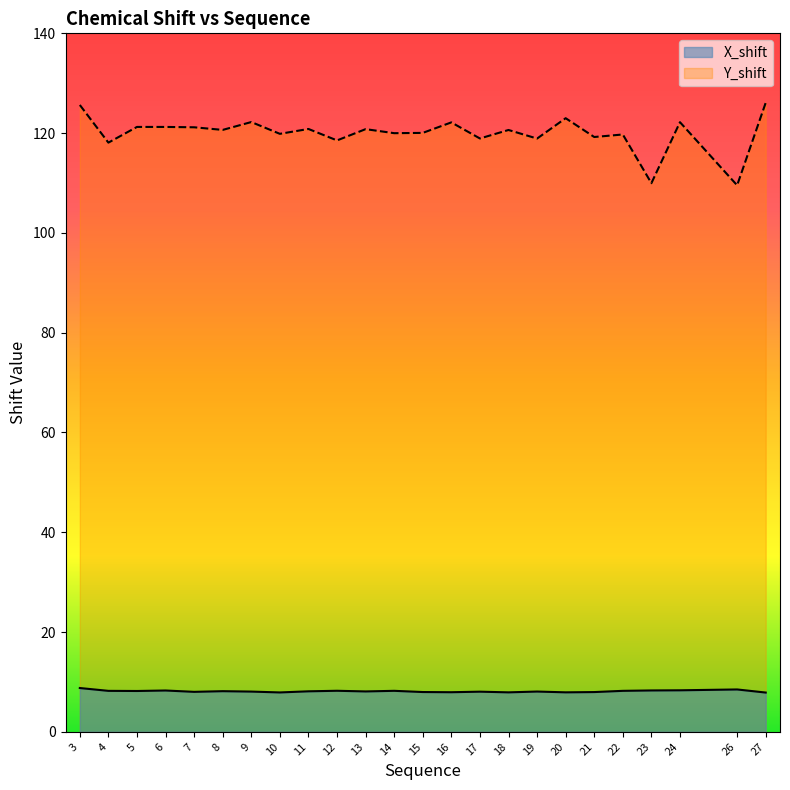

Where is the first local minimum for Y_shift?

4